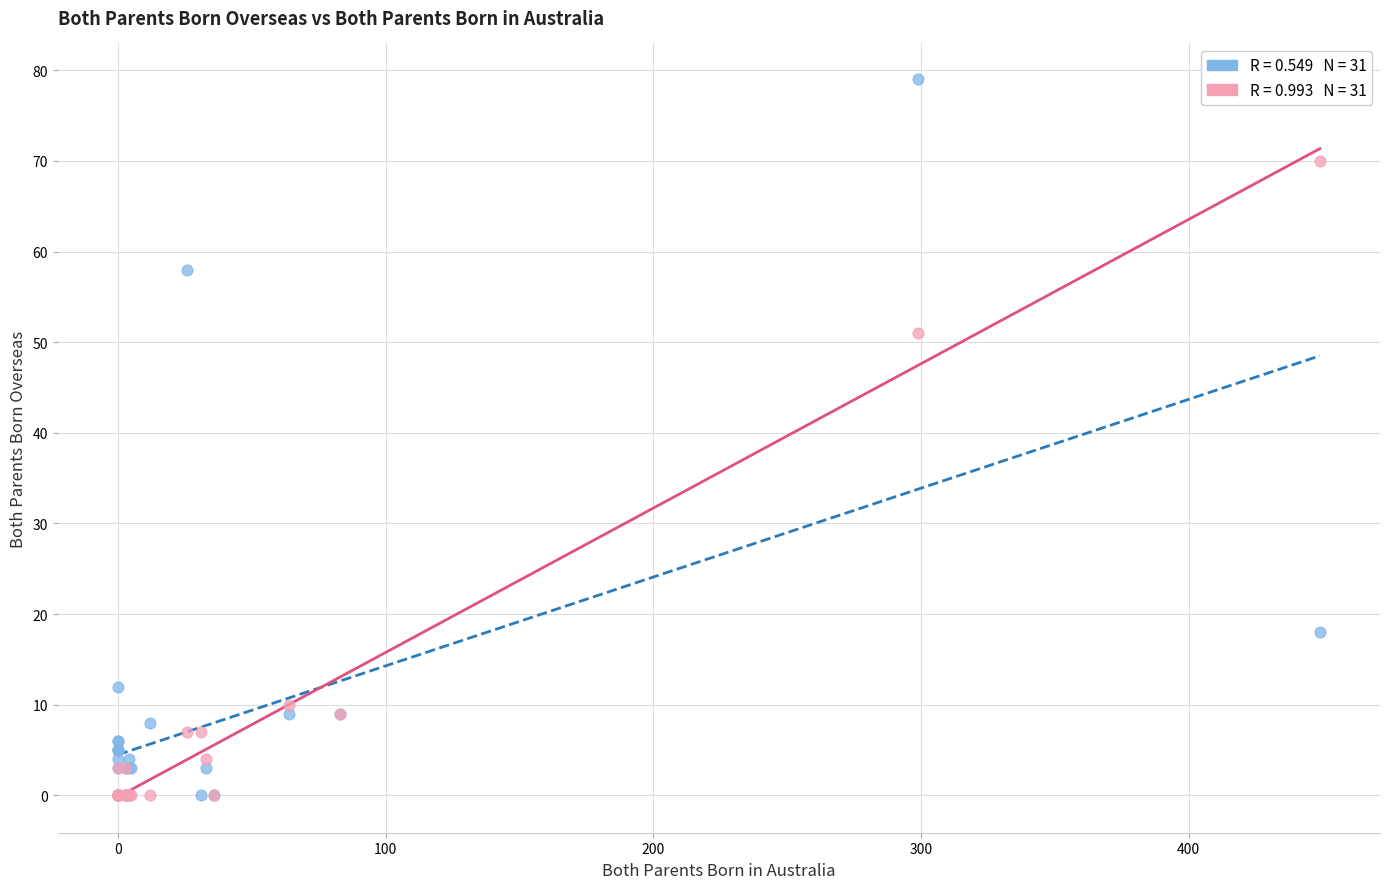

Across all series, what Y value is closest to 39?

51